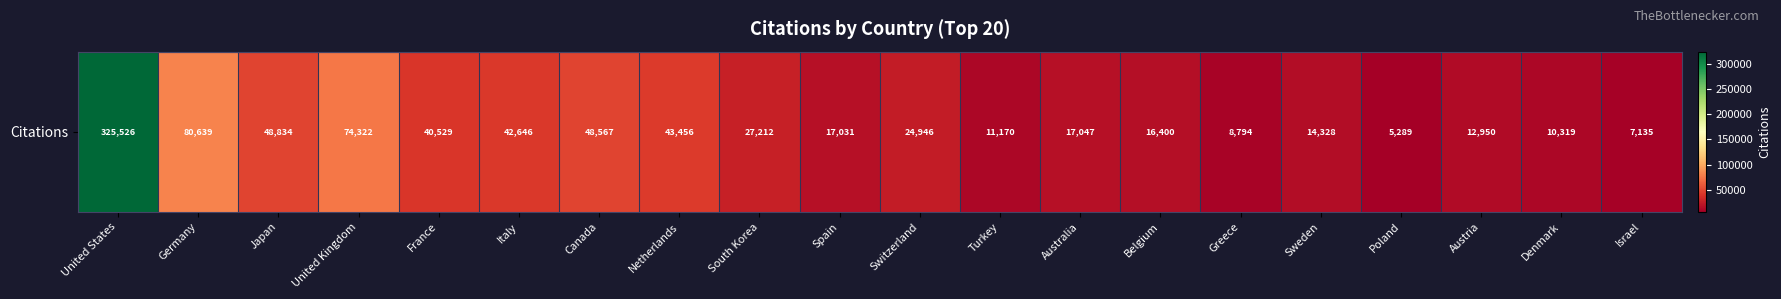

Rank the categories by value from highest to lowest.

United States, Germany, United Kingdom, Japan, Canada, Netherlands, Italy, France, South Korea, Switzerland, Australia, Spain, Belgium, Sweden, Austria, Turkey, Denmark, Greece, Israel, Poland